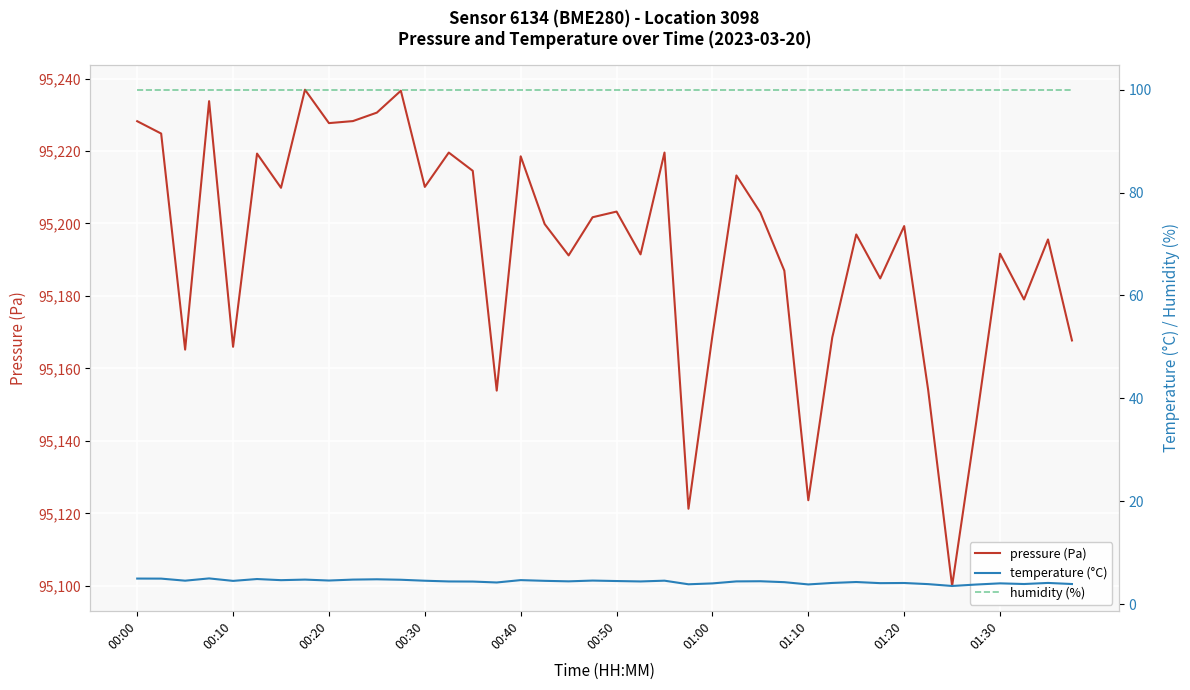

Reading right to left, transcribe all the data shown in this chart.

pressure (Pa): 95167.7	95195.6	95179.0	95191.7	95144.9	95100.0	95154.1	95199.3	95184.8	95197.0	95168.6	95123.6	95187.0	95203.0	95213.2	95169.1	95121.3	95219.6	95191.5	95203.3	95201.7	95191.2	95199.8	95218.5	95153.9	95214.5	95219.6	95210.1	95236.6	95230.6	95228.2	95227.7	95236.9	95209.8	95219.3	95166.0	95233.8	95165.2	95224.8	95228.2
temperature (°C): 3.9	4.1	3.9	4.0	3.8	3.5	3.9	4.1	4.1	4.3	4.1	3.8	4.2	4.4	4.4	4.0	3.8	4.5	4.4	4.5	4.6	4.4	4.5	4.7	4.2	4.4	4.4	4.5	4.7	4.8	4.8	4.6	4.8	4.6	4.9	4.5	5.0	4.5	4.9	5.0
humidity (%): 100.0	100.0	100.0	100.0	100.0	100.0	100.0	100.0	100.0	100.0	100.0	100.0	100.0	100.0	100.0	100.0	100.0	100.0	100.0	100.0	100.0	100.0	100.0	100.0	100.0	100.0	100.0	100.0	100.0	100.0	100.0	100.0	100.0	100.0	100.0	100.0	100.0	100.0	100.0	100.0